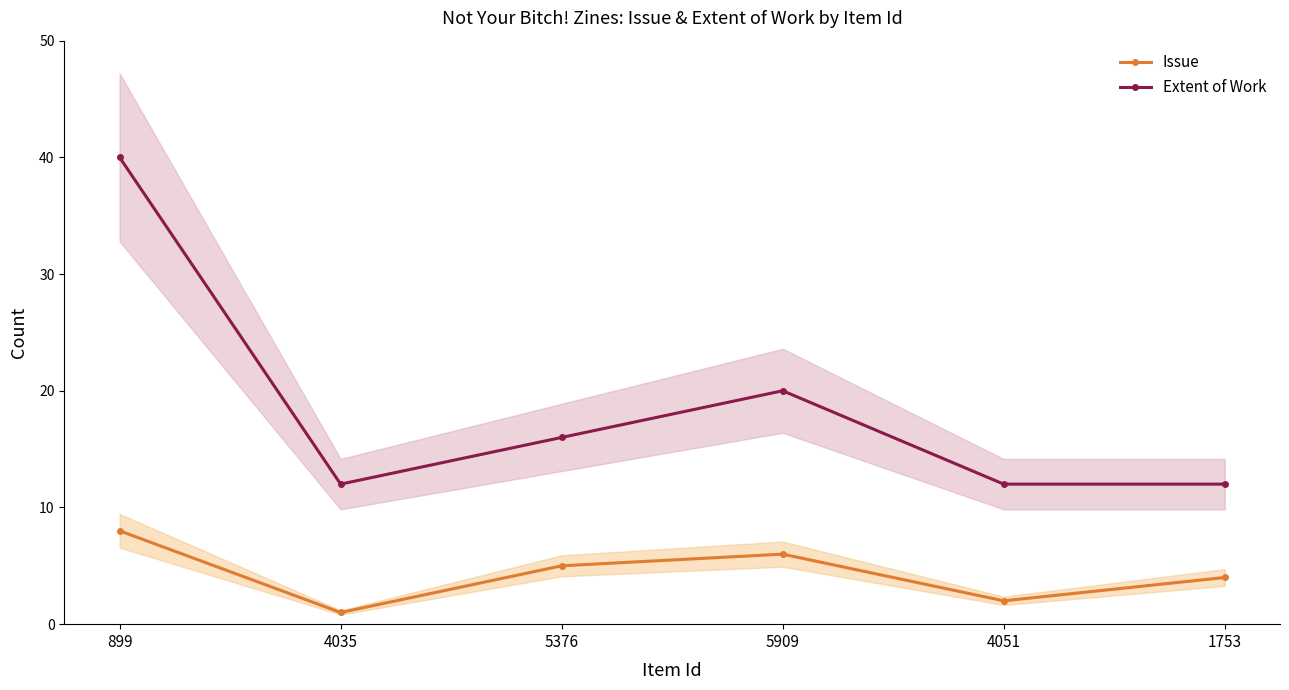

True or false: Issue and Extent of Work intersect in this chart.

False